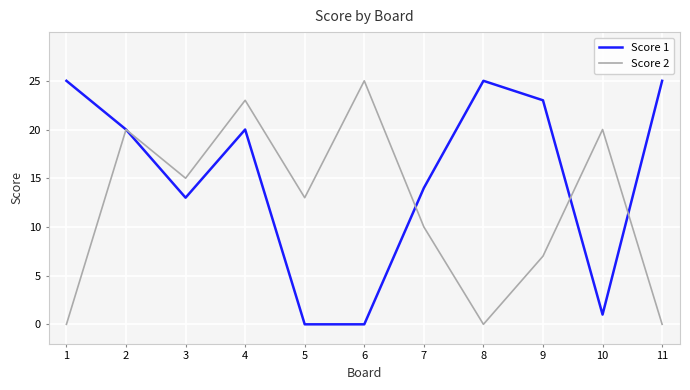

Between 2 and 7, which series saw the biggest shift?

Score 2